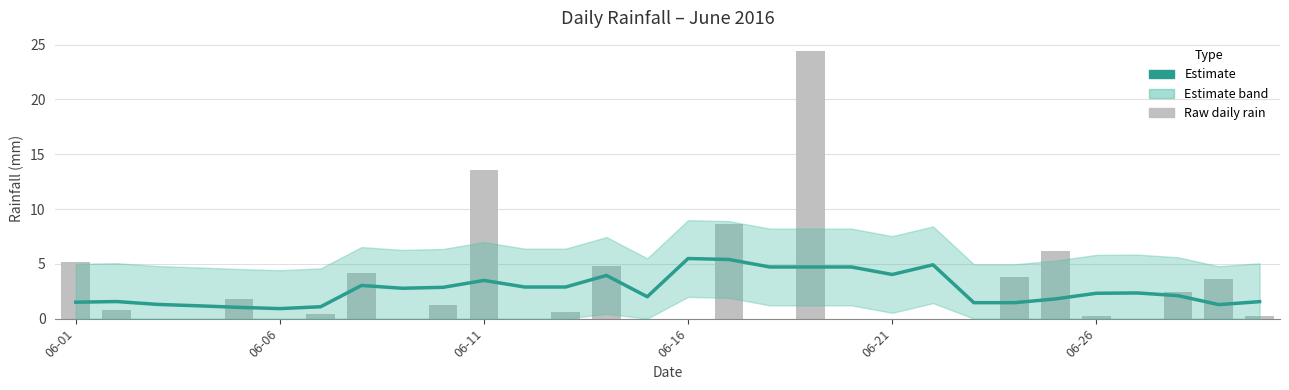

What is the approximate value of Estimate at 8?

2.8